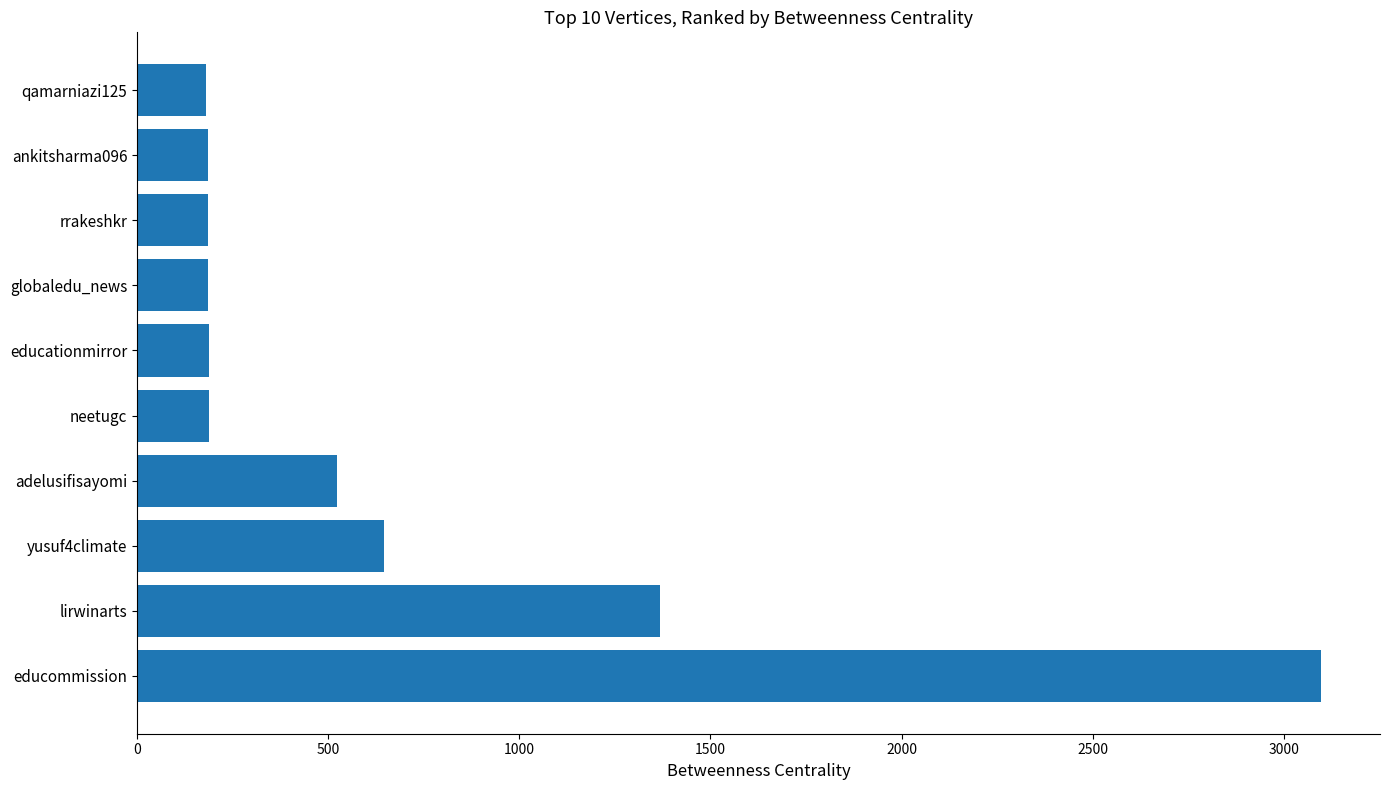

Approximately how many times larger is the value at neetugc compared to rrakeshkr?

1.0